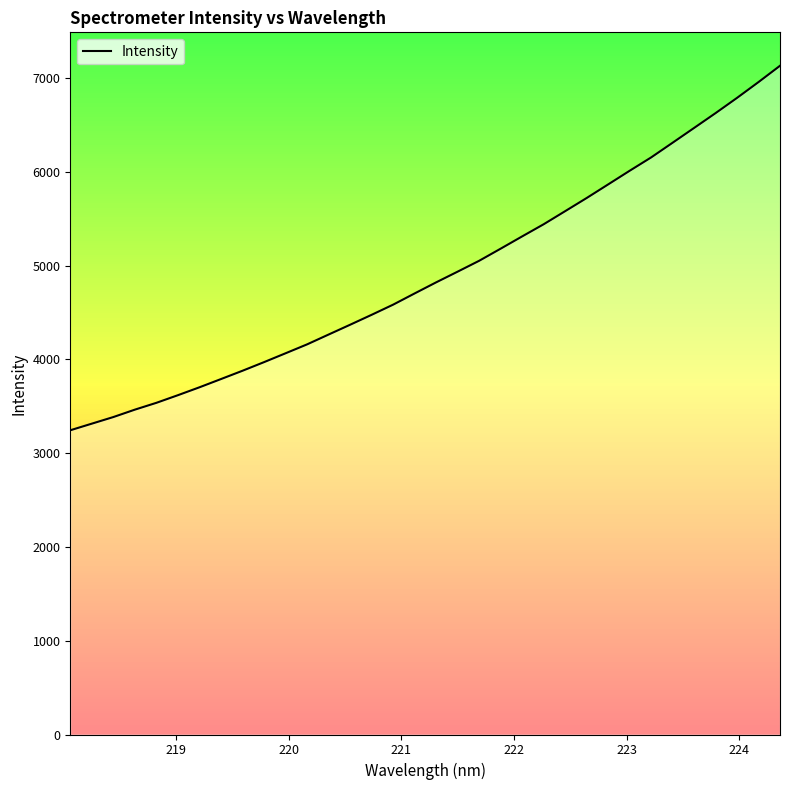

How many lines are shown in the chart?

1